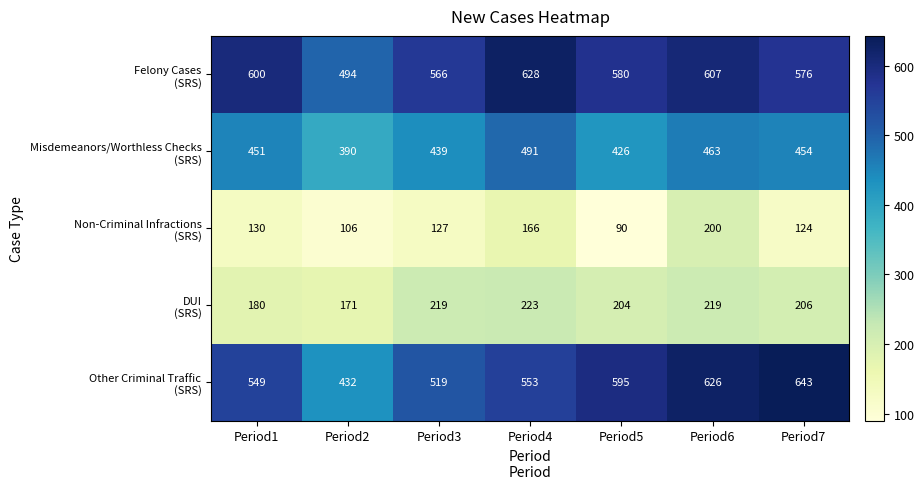

At which category is the sum across all series the highest?

Period6